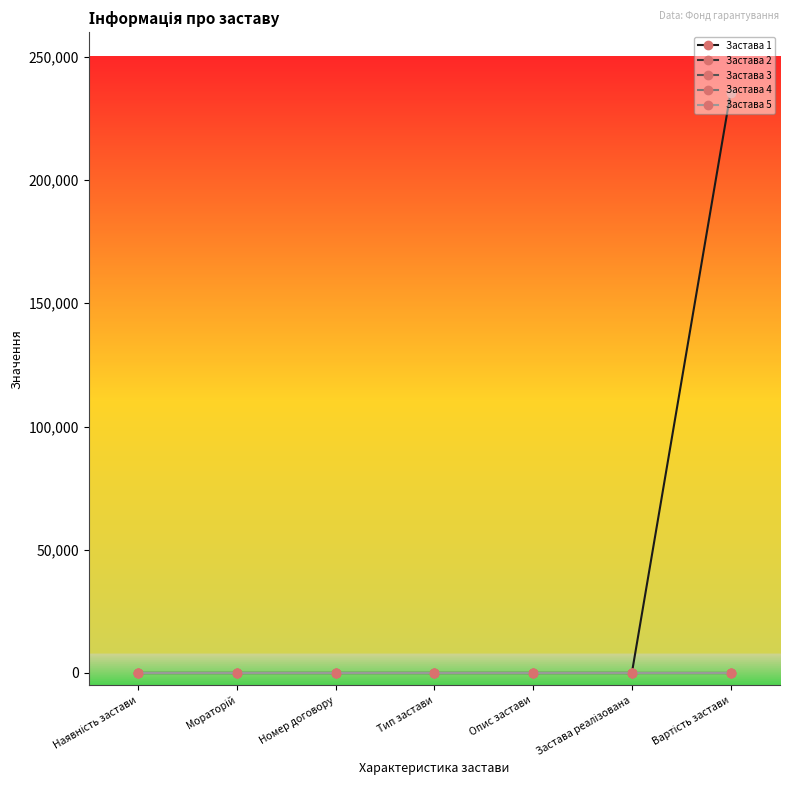

Does the chart have visible grid lines?

No